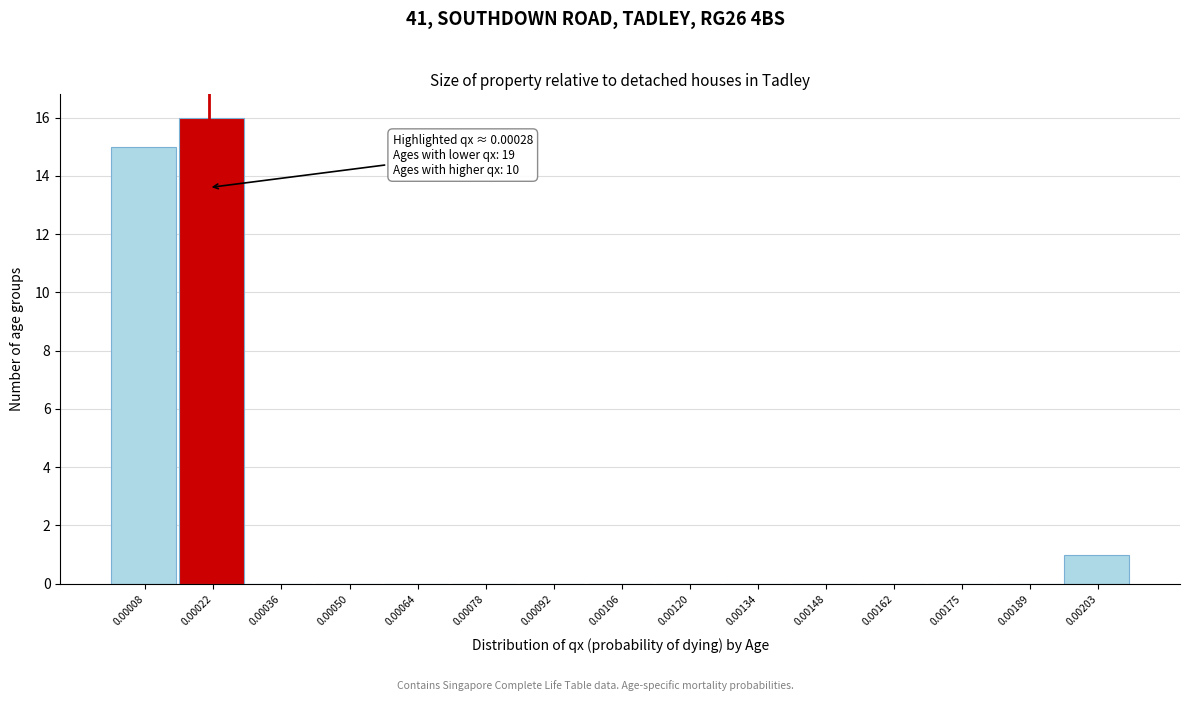

Reading right to left, transcribe all the data shown in this chart.

0.00203=1	0.00189=0	0.00175=0	0.00162=0	0.00148=0	0.00134=0	0.00120=0	0.00106=0	0.00092=0	0.00078=0	0.00064=0	0.00050=0	0.00036=0	0.00022=16	0.00008=15